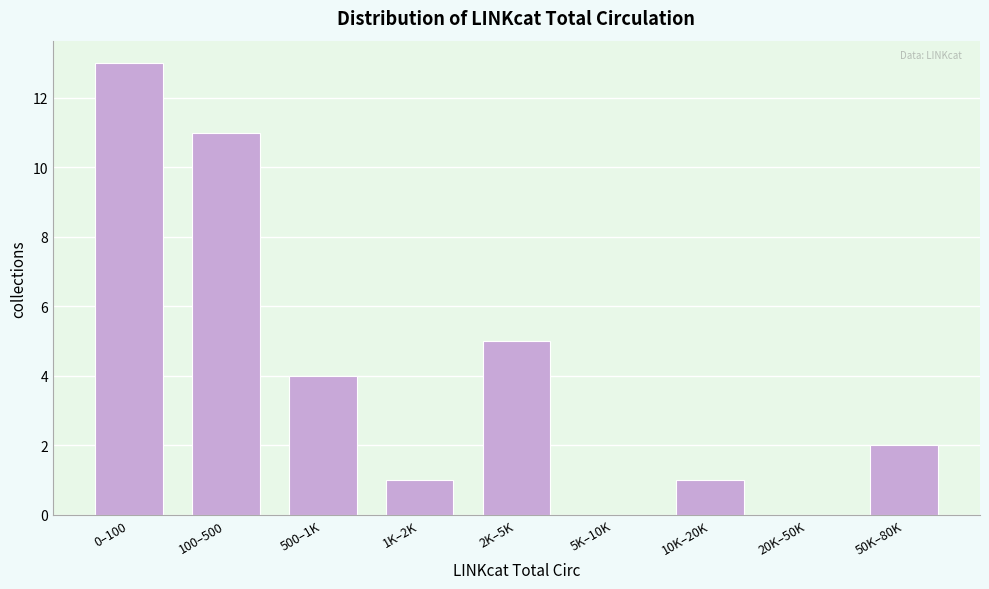

Is it true that the value at 10K–20K is 1?

True